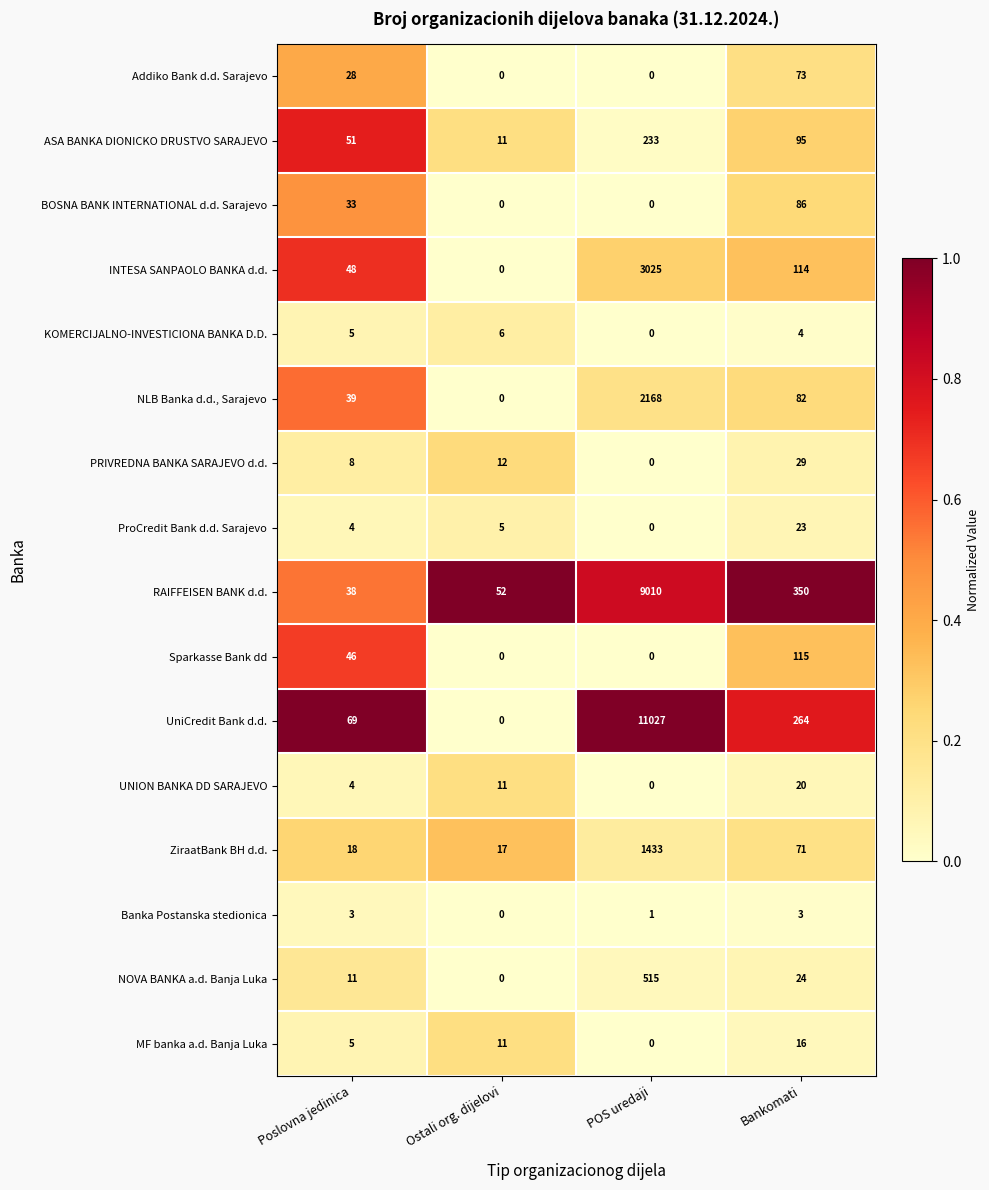

List the labels in order of ZiraatBank BH d.d. value, largest first.

POS uredaji, Bankomati, Poslovna jedinica, Ostali org. dijelovi